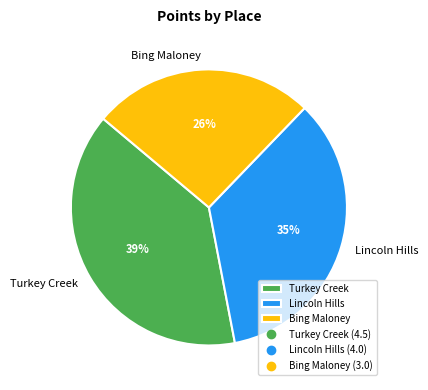

The Turkey Creek slice represents 39% of the pie. True or false?

True